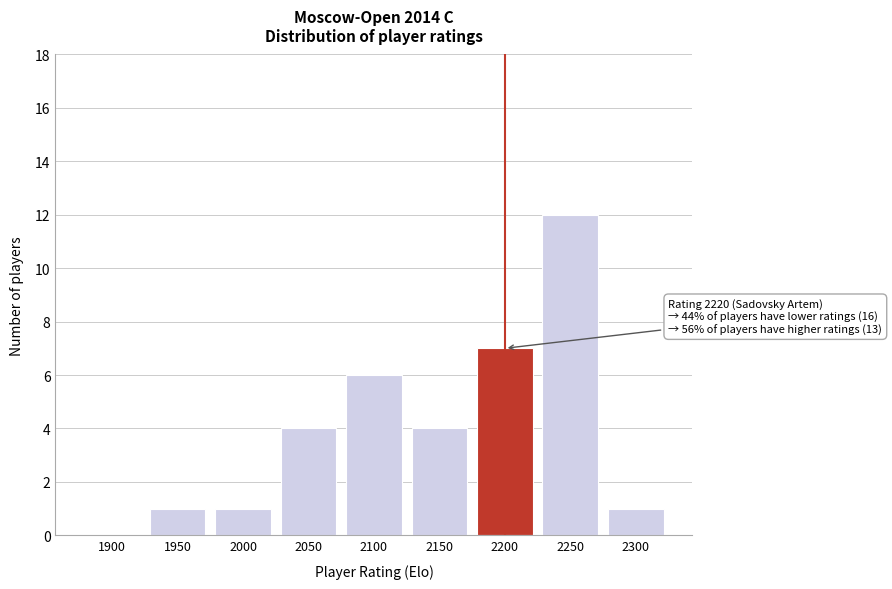

Reading right to left, transcribe all the data shown in this chart.

2300=1	2250=12	2200=7	2150=4	2100=6	2050=4	2000=1	1950=1	1900=0